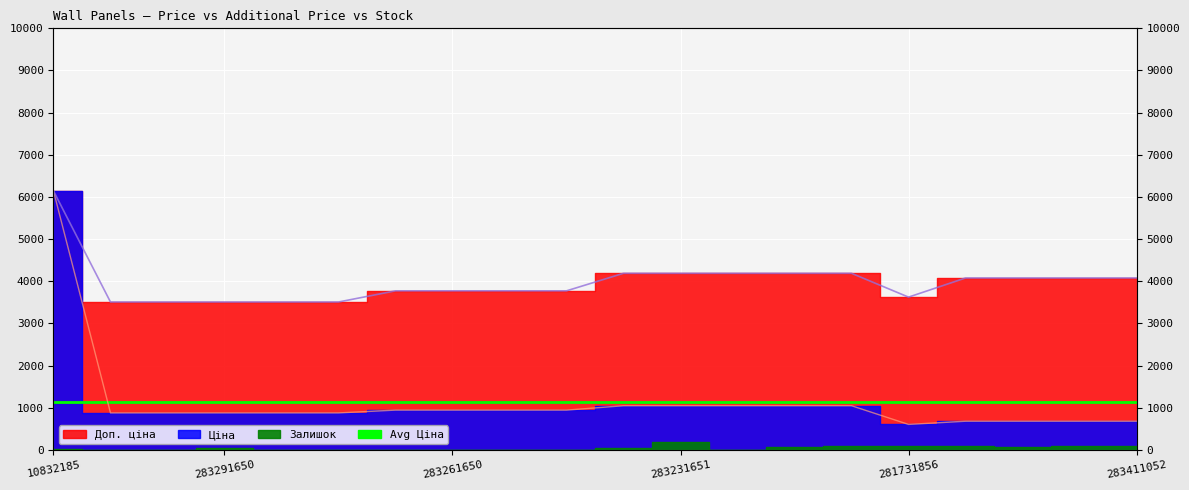

What is the label of the 14th point from the left?

283231055